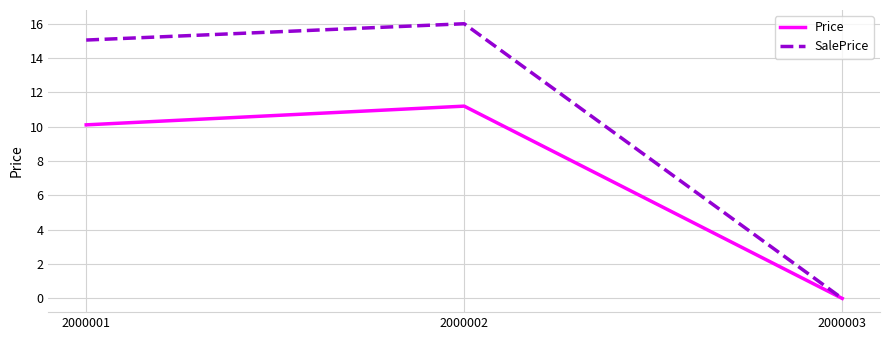

At which category does the chart reach its minimum across all series?

2000003